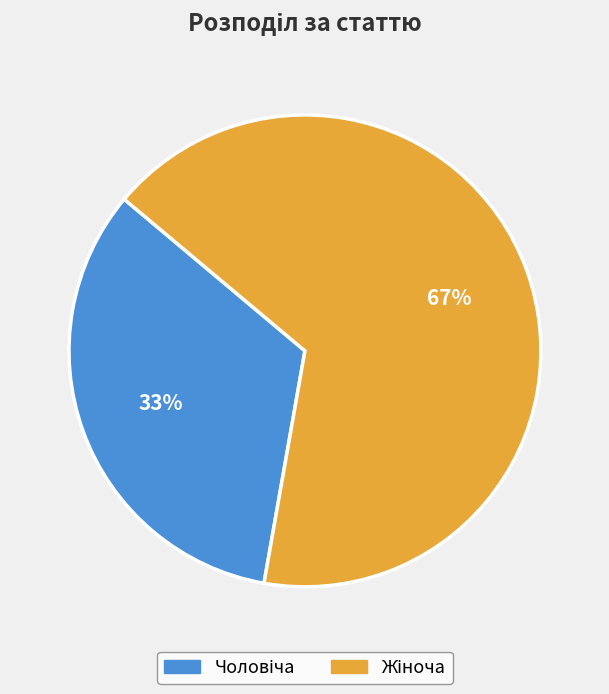

To the nearest percent, what is the average slice percentage?

50%